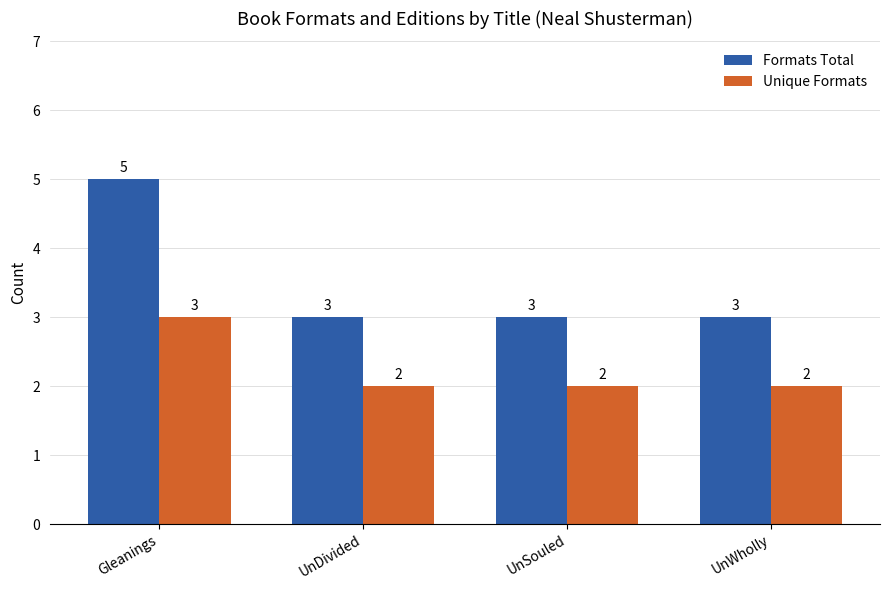

Which series changed the most between Gleanings and UnDivided?

Formats Total